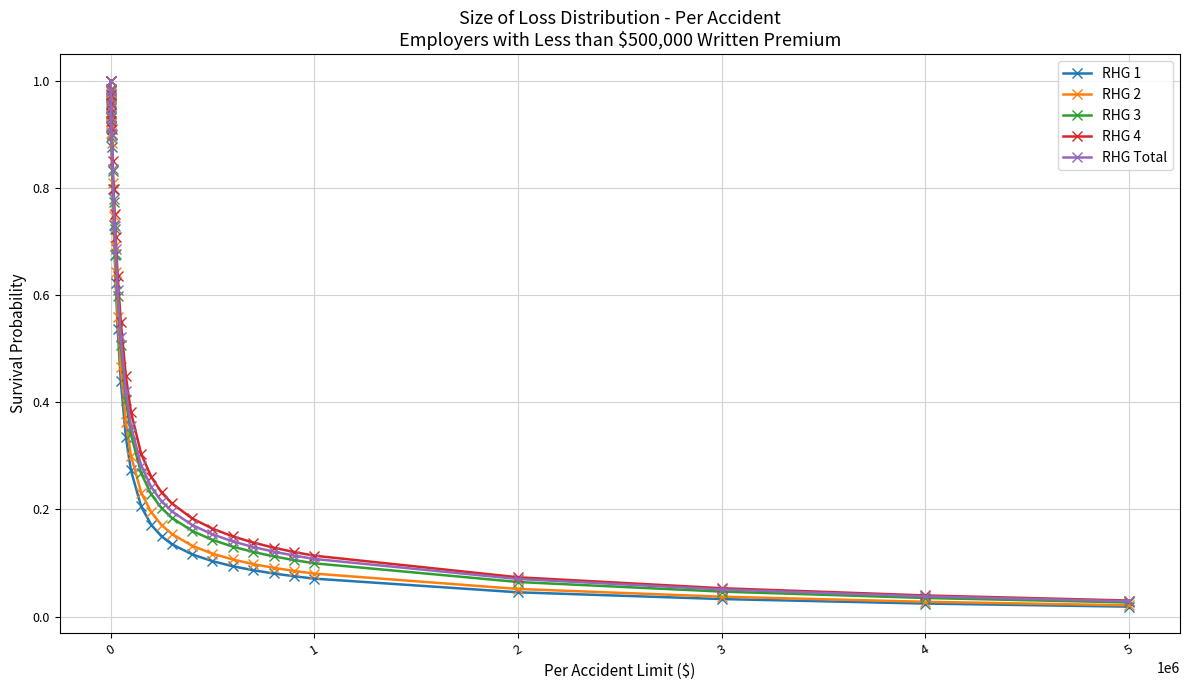

At how many categories does at least one series exceed 0?

30